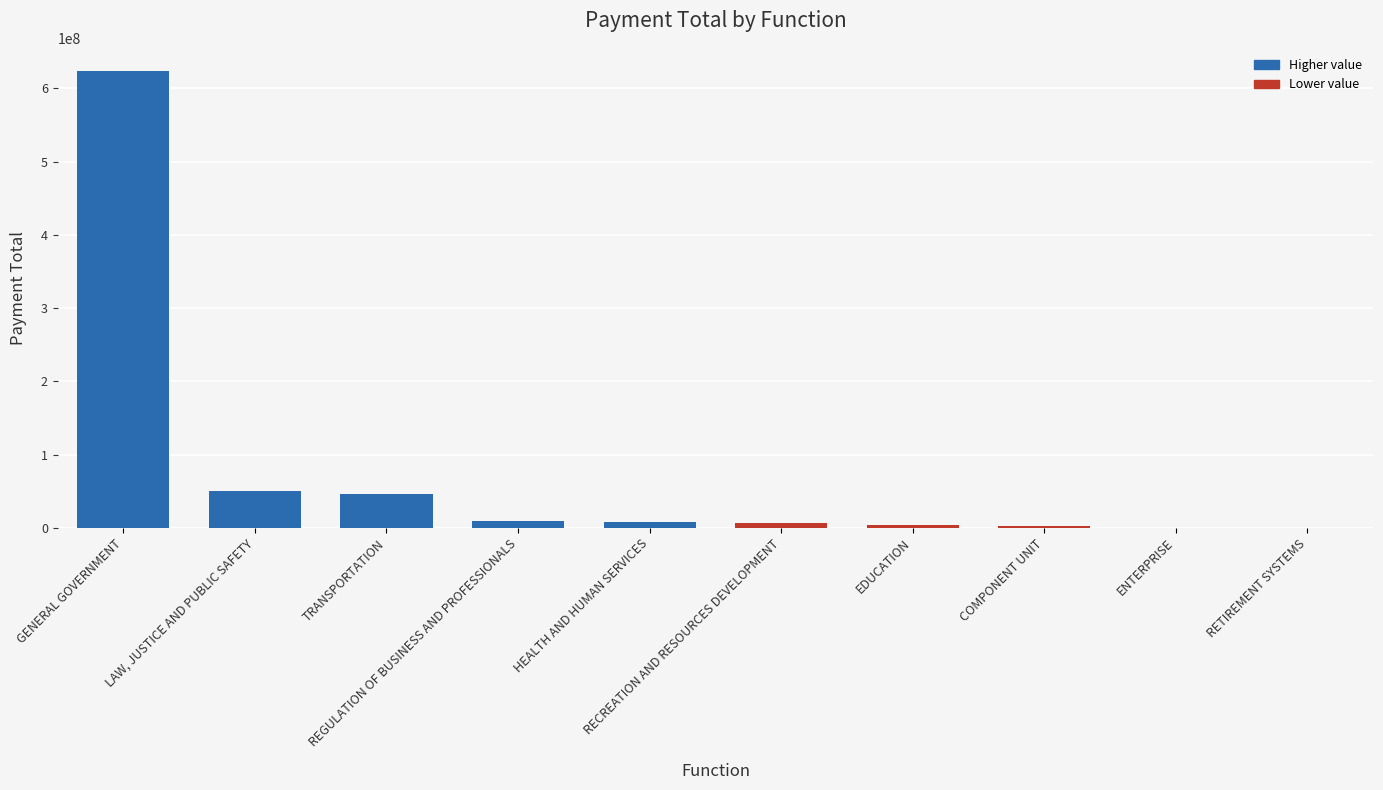

Which label corresponds to the largest value in the chart?

GENERAL GOVERNMENT